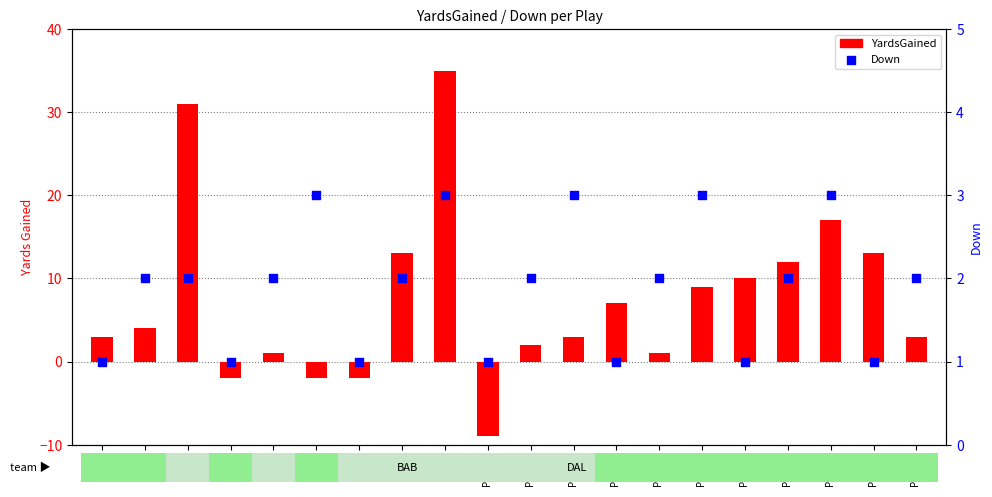

At which category is the sum across all series the highest?

Play 9